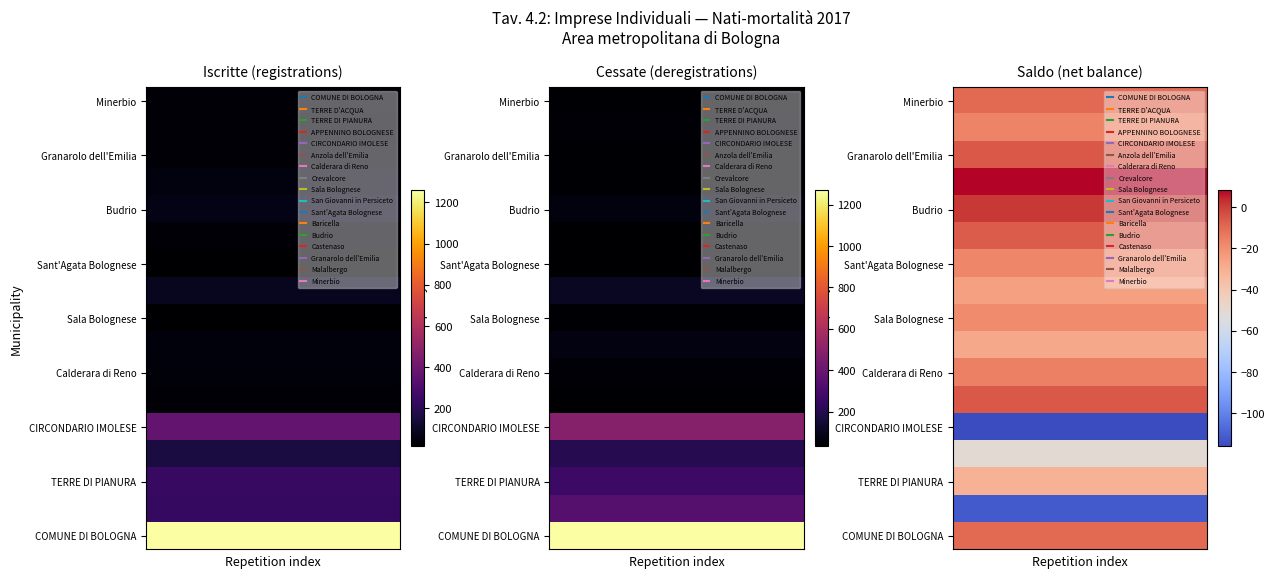

Count the number of data series in this chart.

17